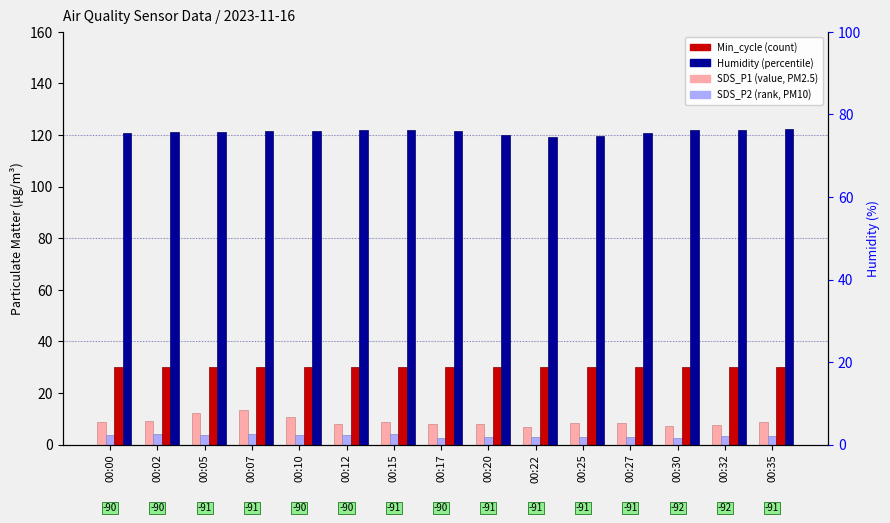

Where does the SDS_P2 series first go above 3?

00:00